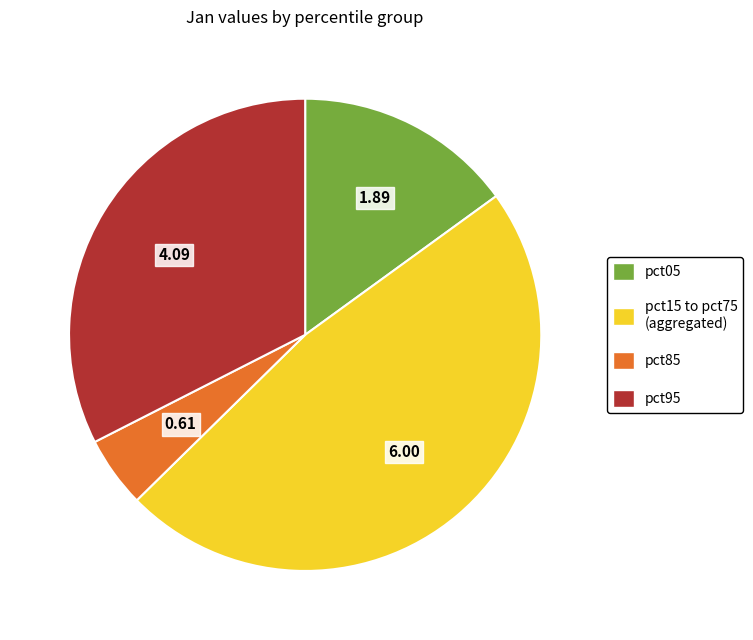

Does any single category account for the majority?

No